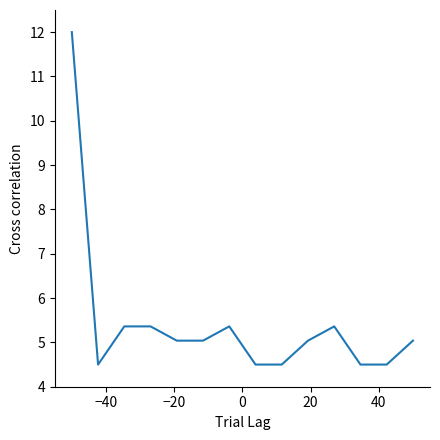

Does the chart have visible grid lines?

No